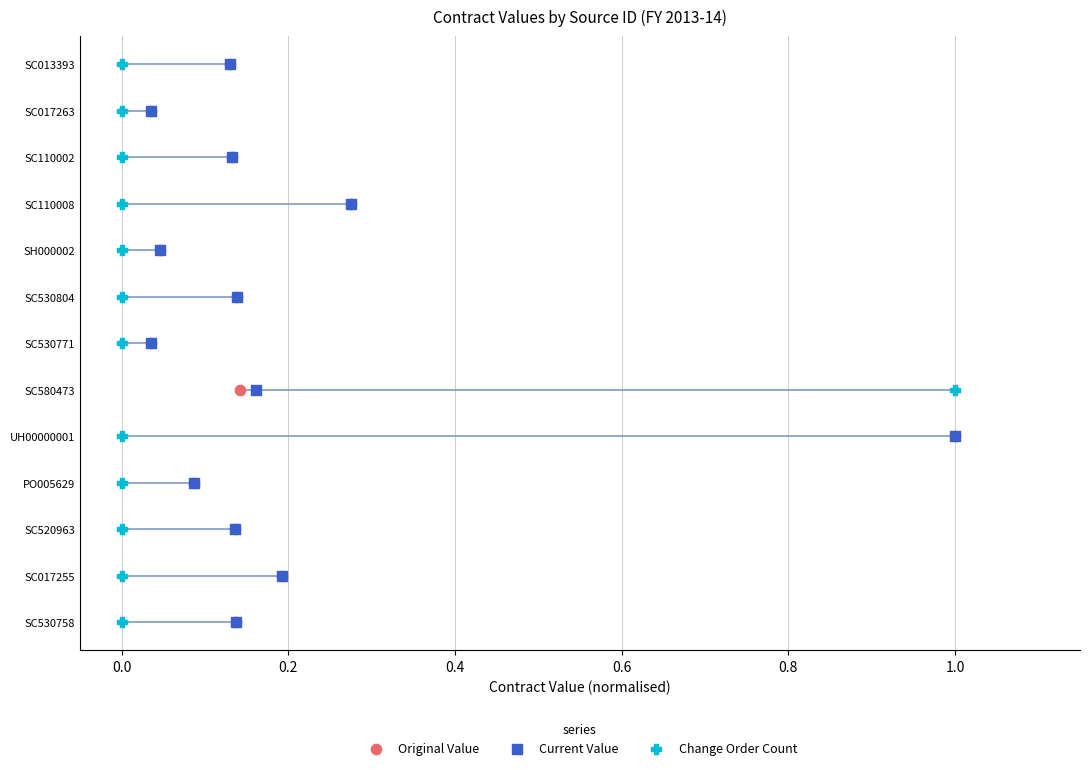

What are all the series names shown in the legend?

Original Value, Current Value, Change Order Count